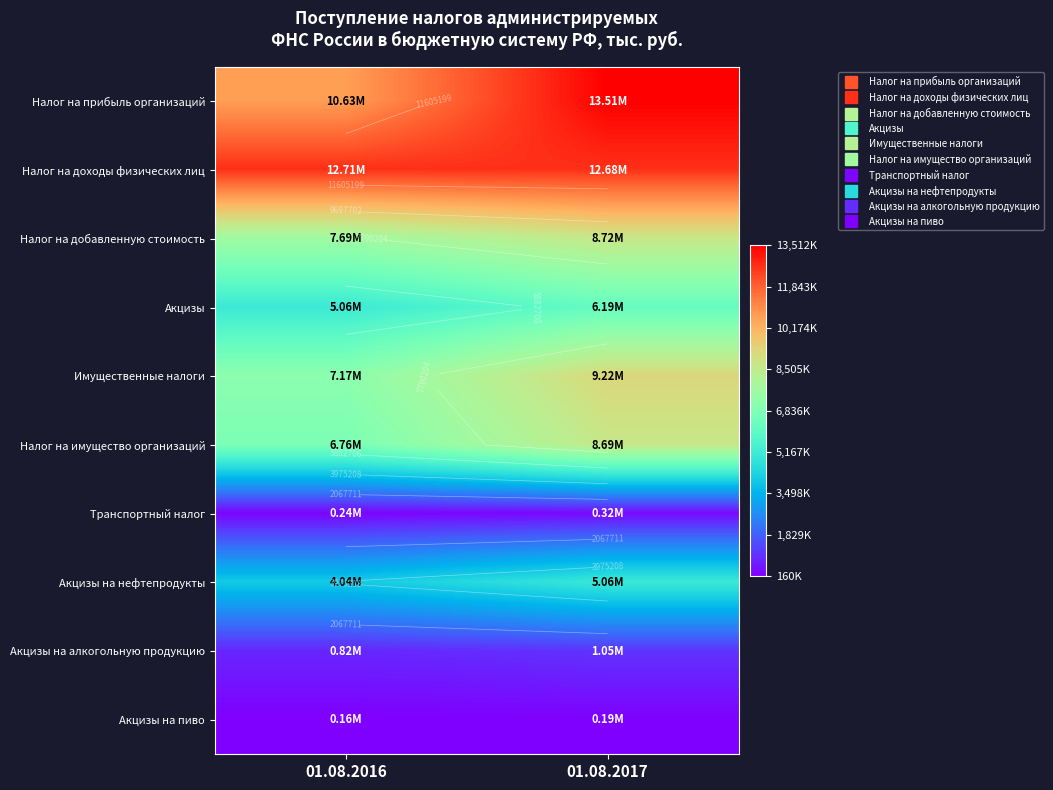

What is the difference between the highest and lowest values at 01.08.2016?

12548769